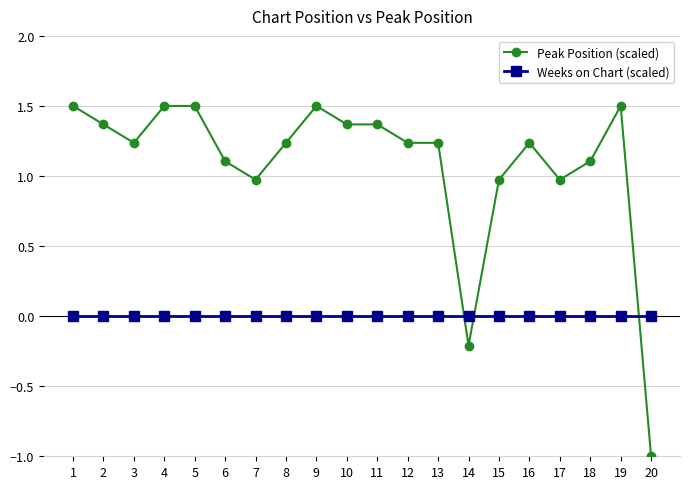

The Peak Position (scaled) series shows 2.1 at 12. True or false?

False